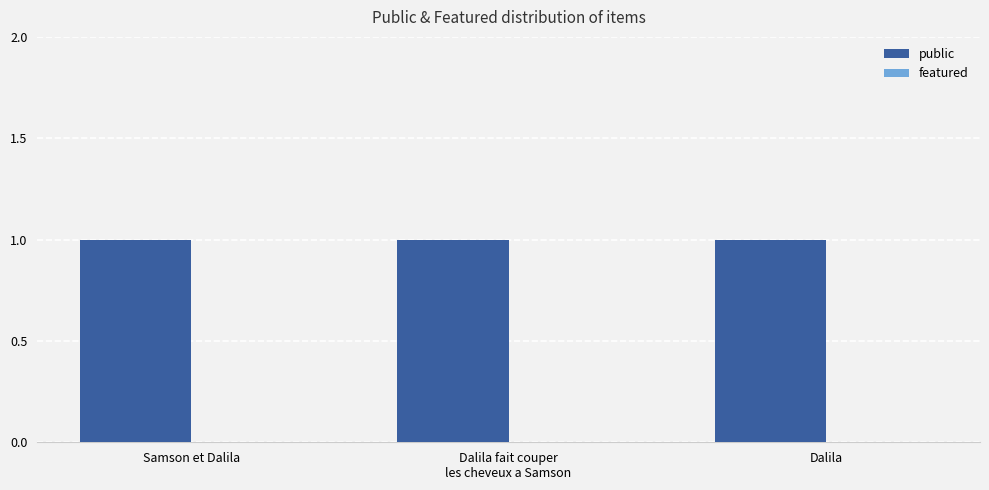

What is the difference between the highest and lowest values at Dalila fait couper
les cheveux a Samson?

1